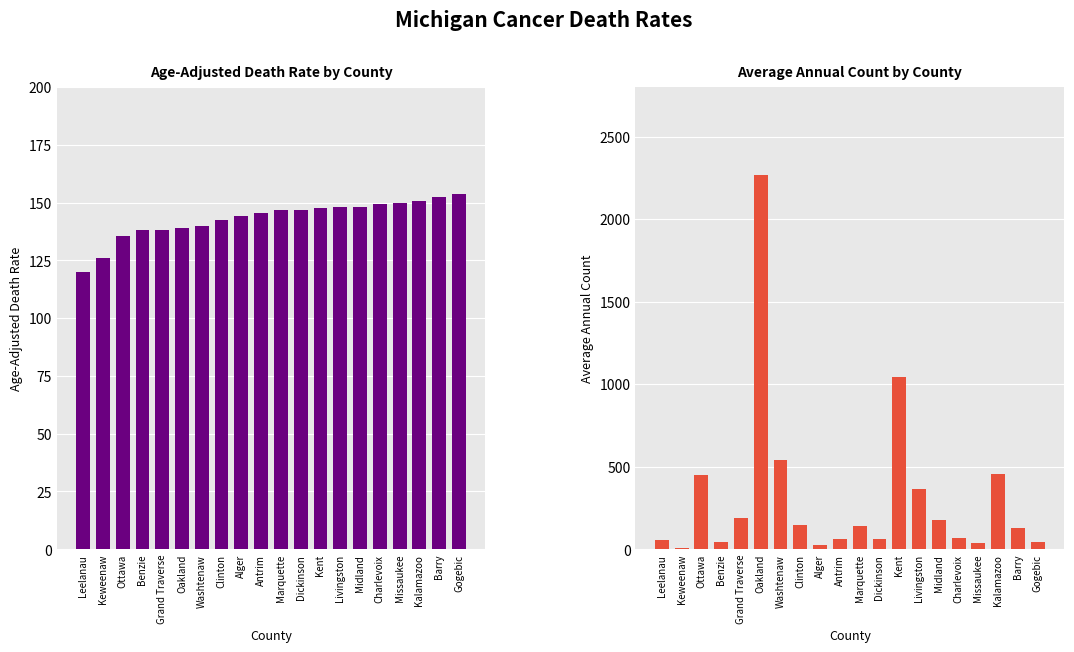

How many values in the Age-Adjusted Death Rate series exceed 146?

10